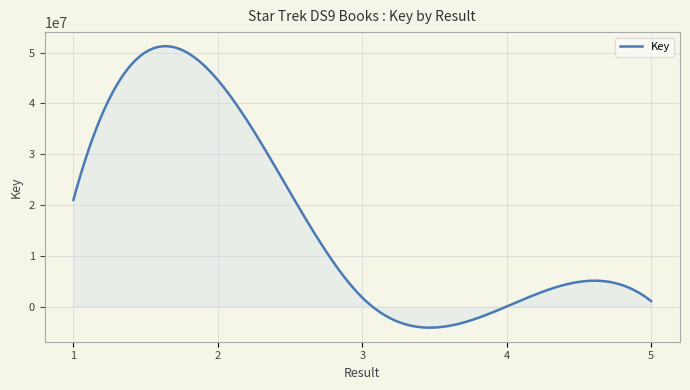

What is the greatest value displayed?

51283219.6